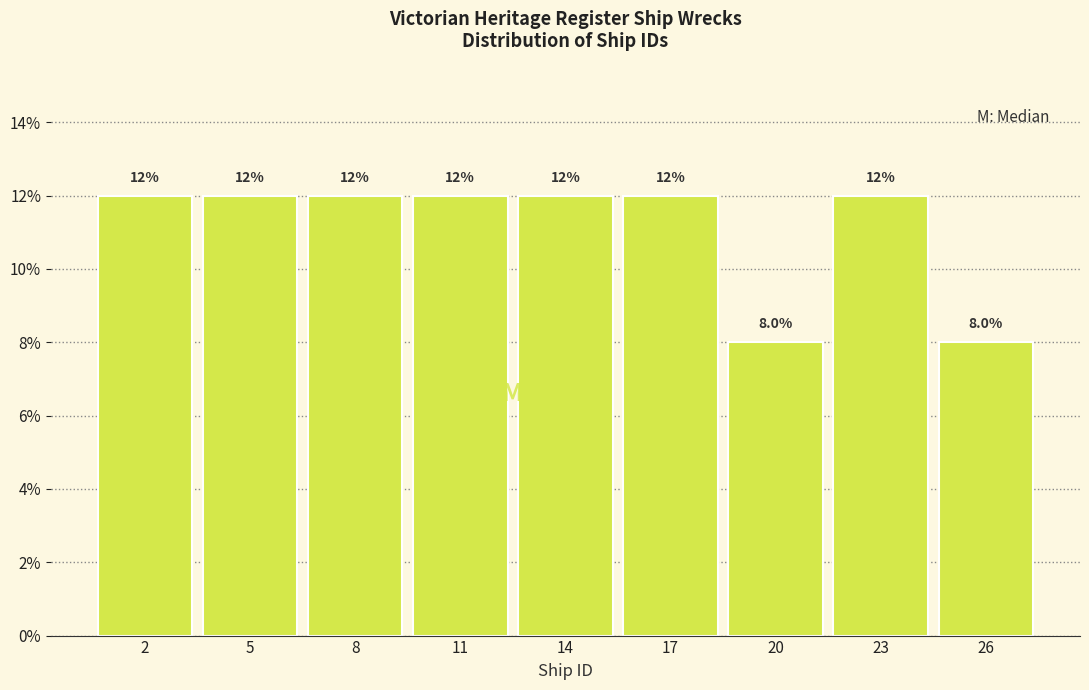

Reading left to right, what are all the values shown in this chart?

12	12	12	12	12	12	8	12	8